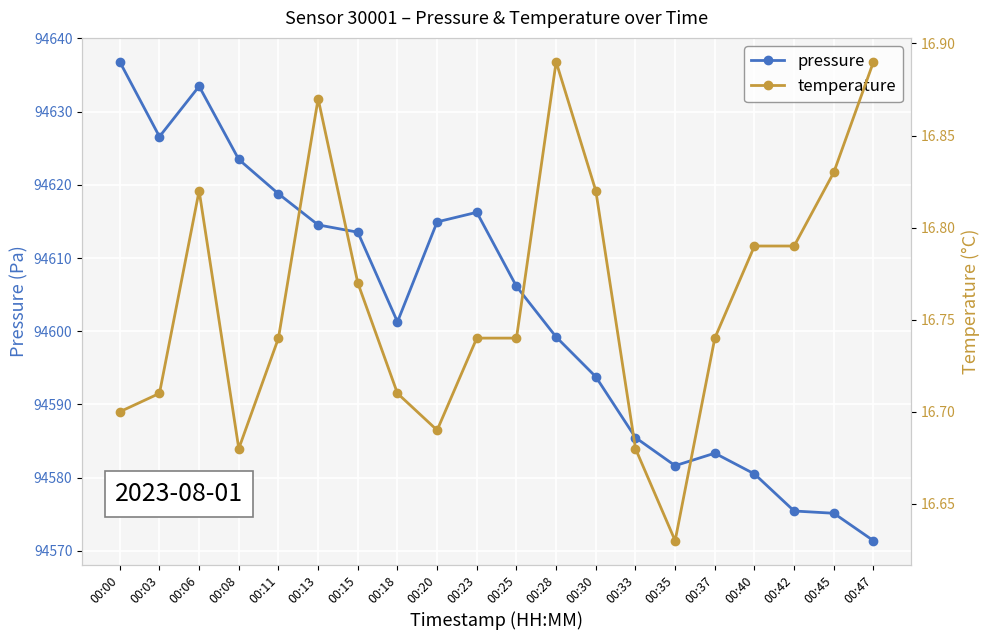

The pressure series shows 94585.5 at 00:33. True or false?

True